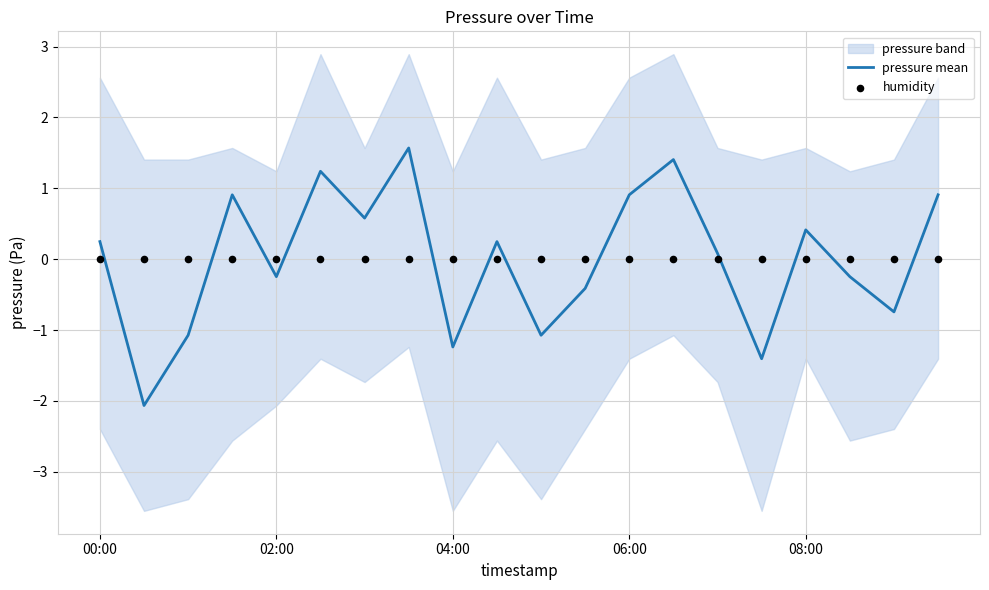

At which label does pressure mean first exceed 0?

00:00